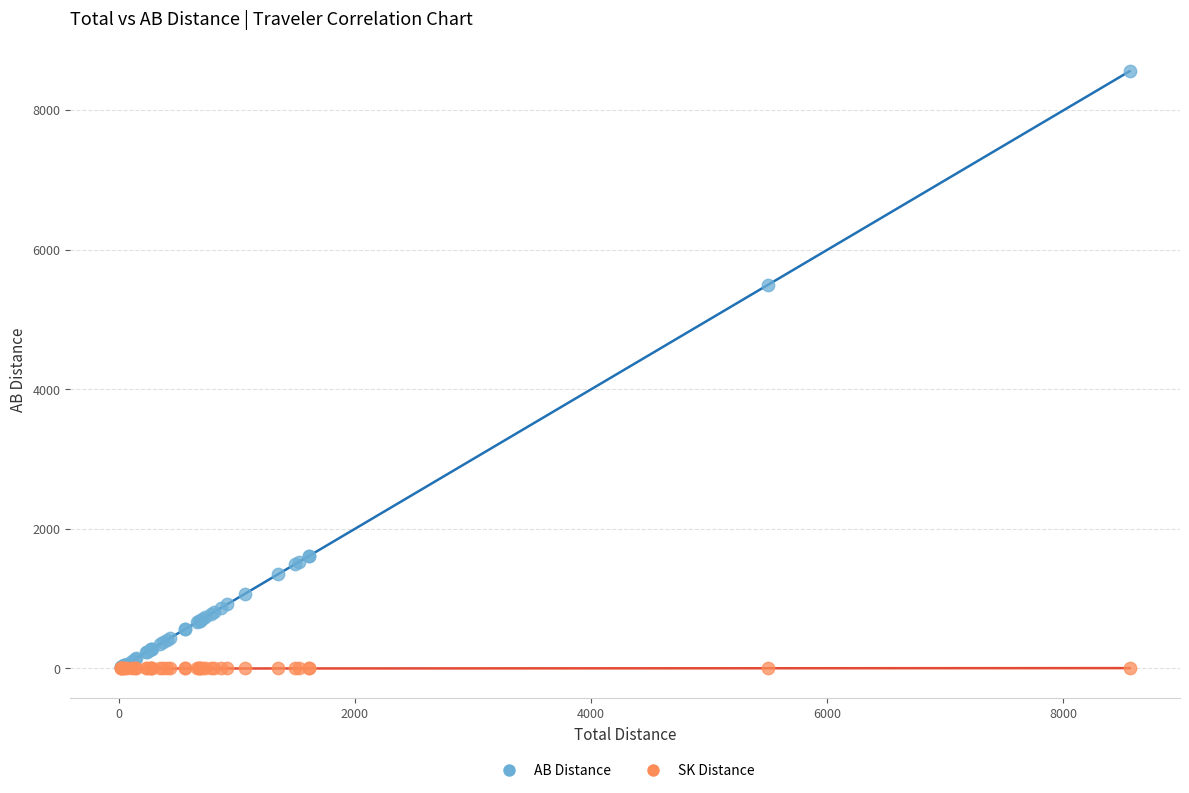

Across all series, what Y value is closest to 4278?

5498.8